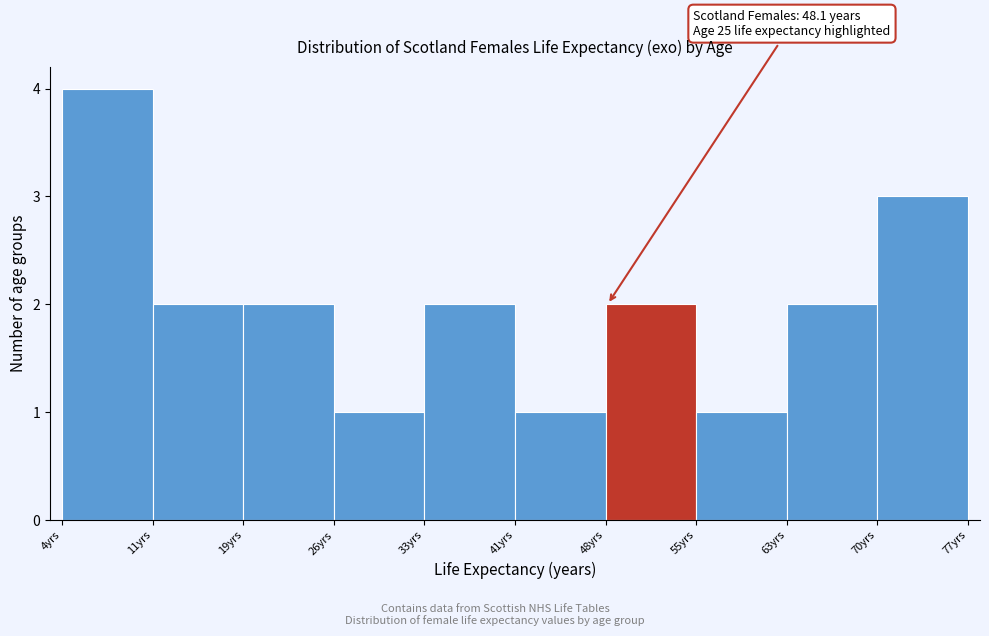

Which range on the x-axis has the tallest bar?

4 to 11